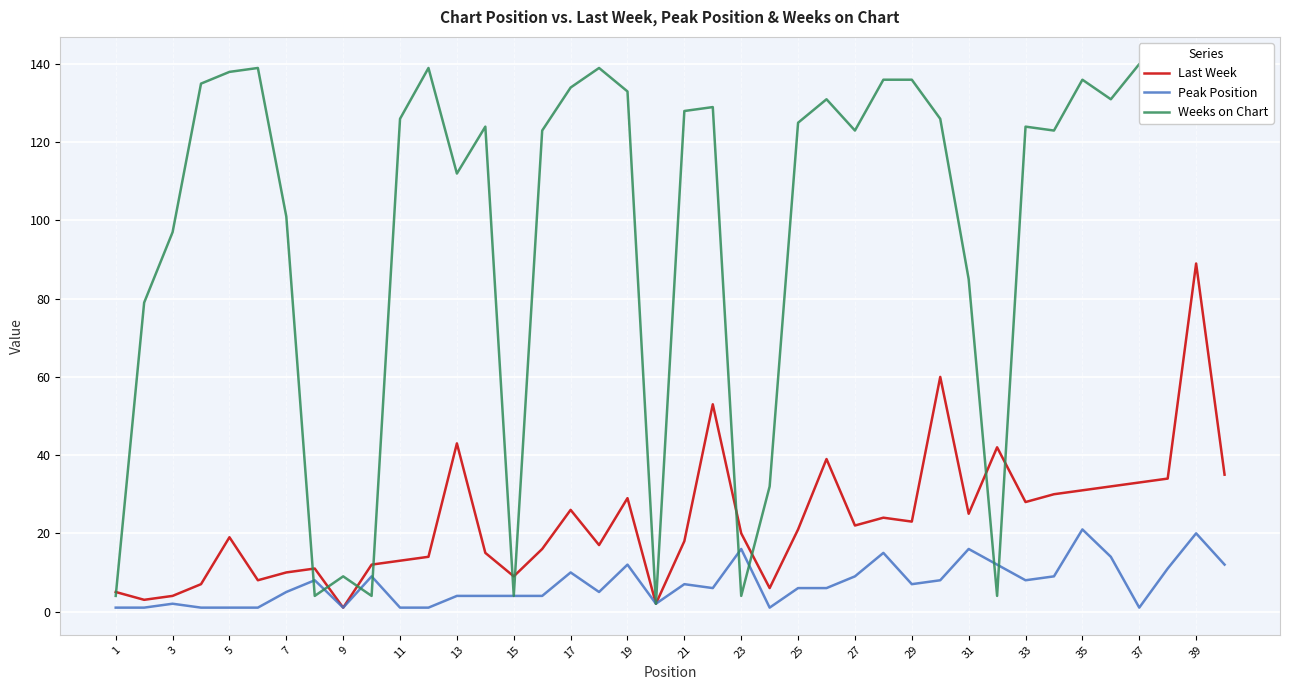

Which series has the largest total across all categories?

Weeks on Chart